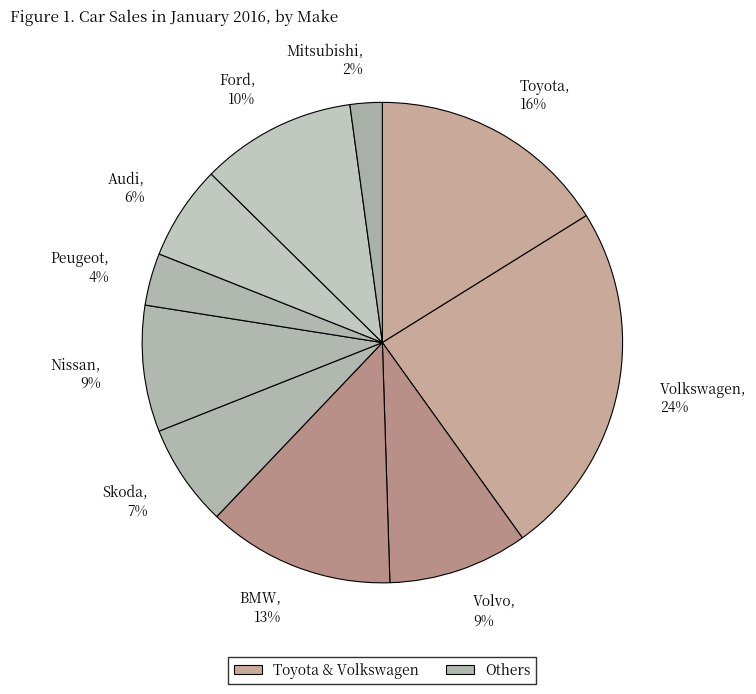

How many slices are in this pie chart?

10